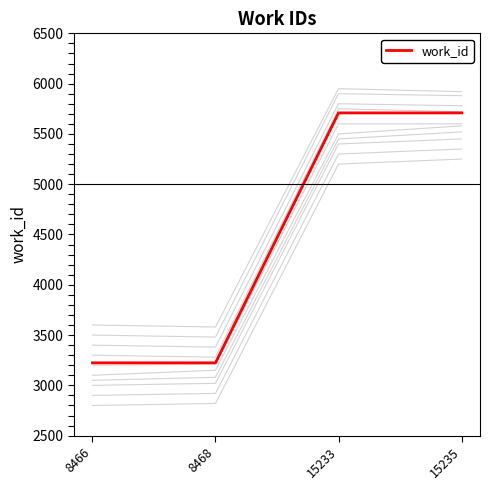

At which category does the chart reach its peak across all series?

15233